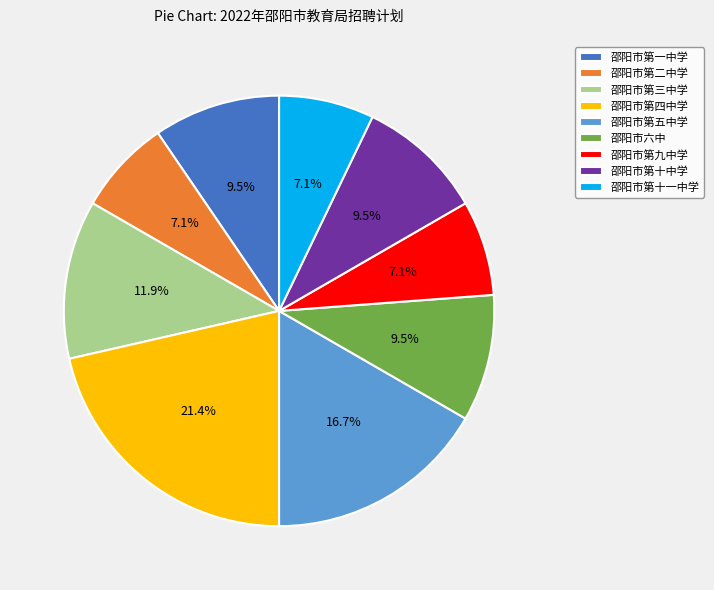

How many slices are in this pie chart?

9